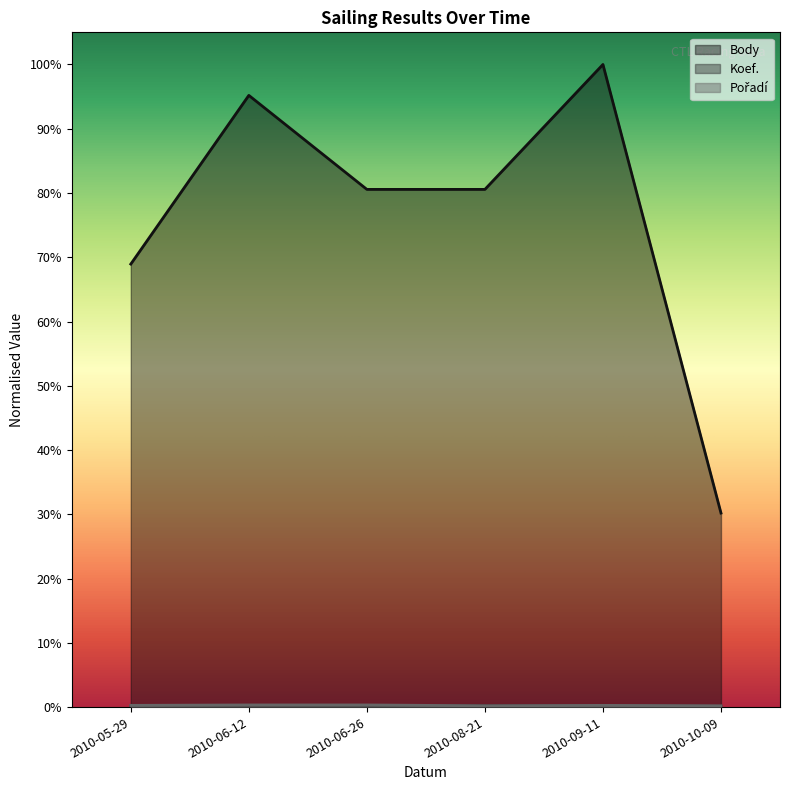

What position from the left is 2010-09-11?

5